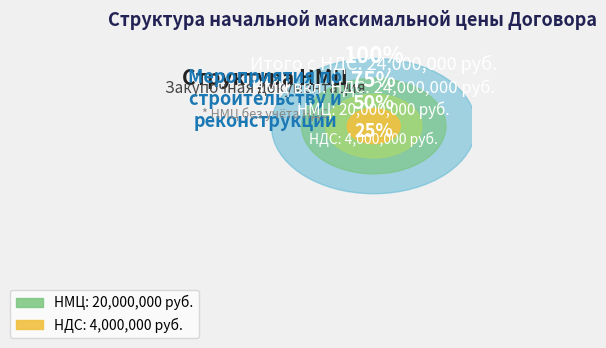

Is the sum of НДС, руб. and НМЦ по позиции продукции (руб. без НДС) greater than half?

Yes